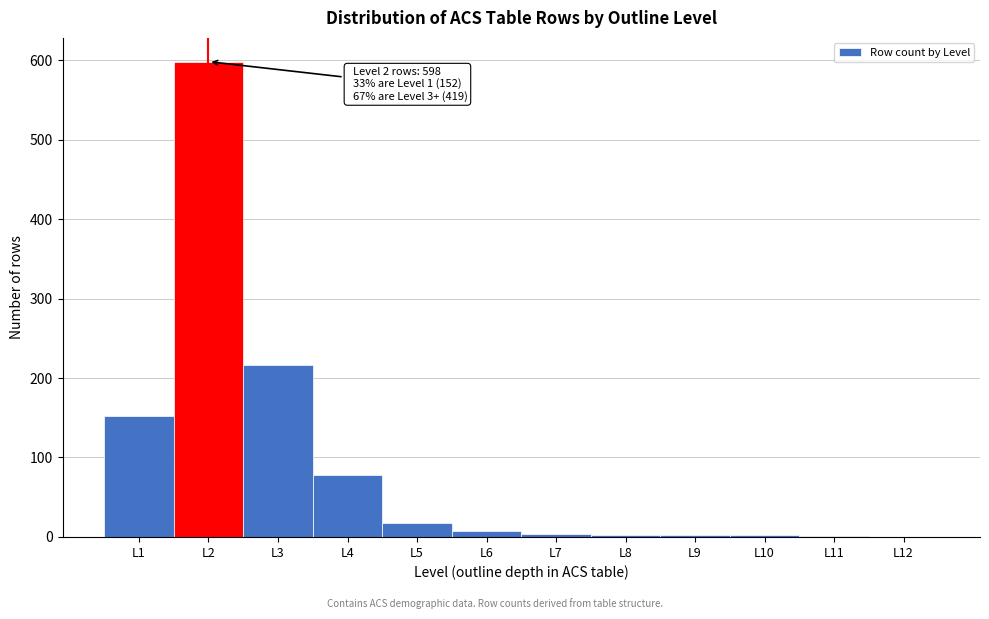

Which range on the x-axis has the tallest bar?

1.5 to 2.5